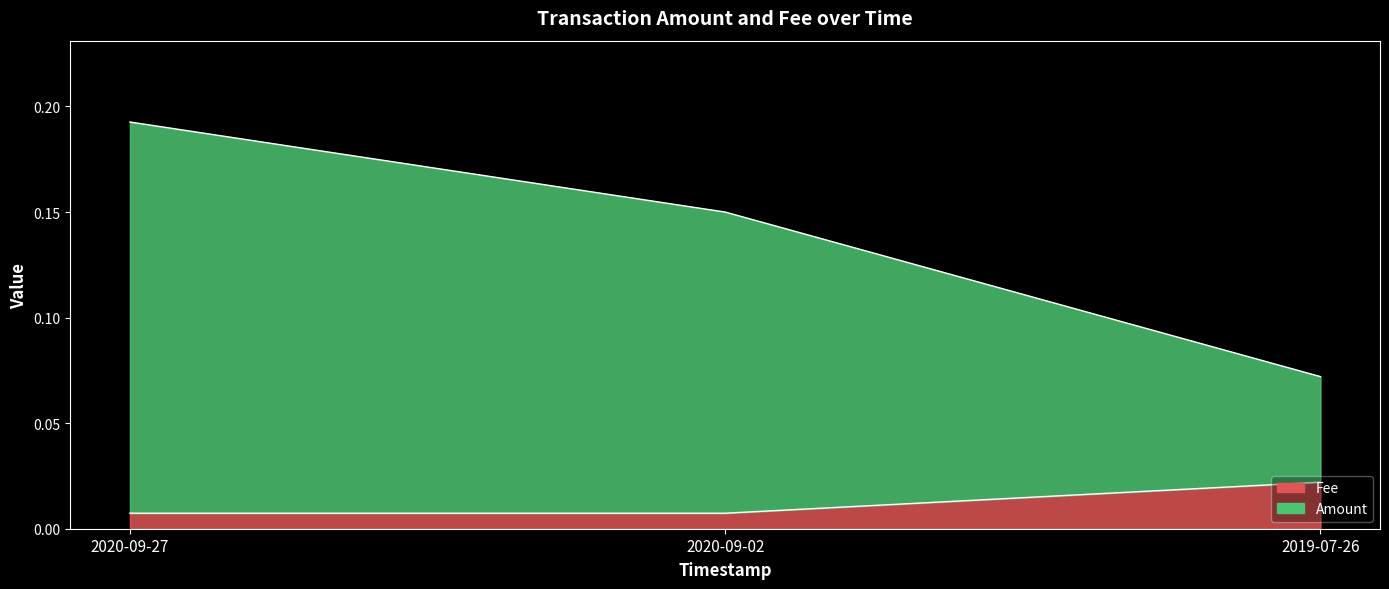

The Fee series shows 0.0 at 2019-07-26. True or false?

True